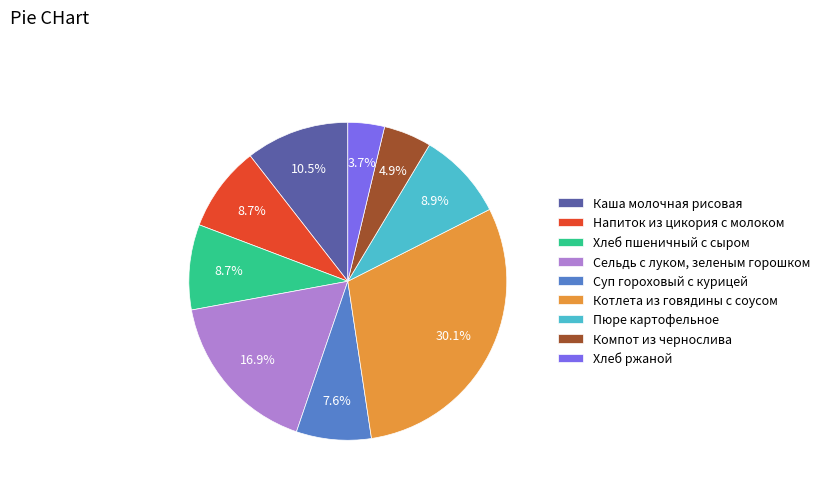

What percentage is NOT represented by Сельдь с луком, зеленым горошком?

83.1%